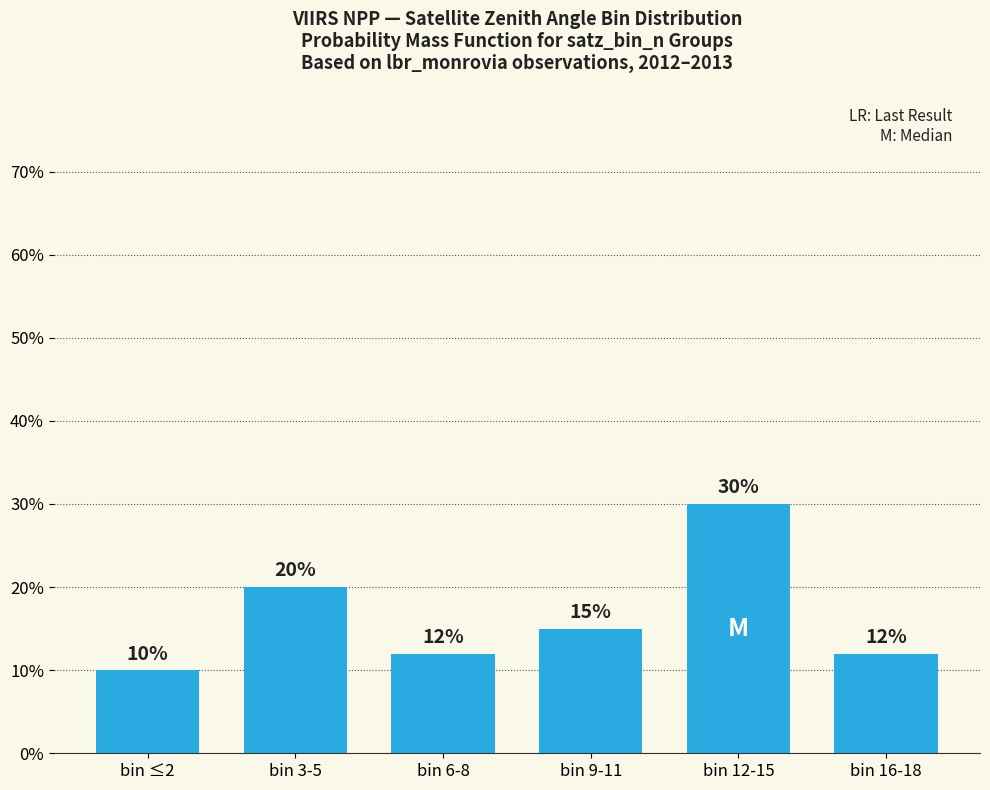

What is the approximate value at bin 6-8, to the nearest 5?

10